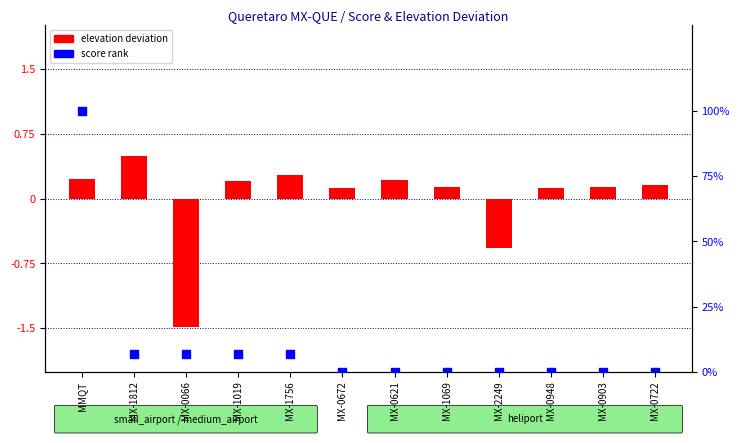

At which category is the sum across all series the highest?

MMQT